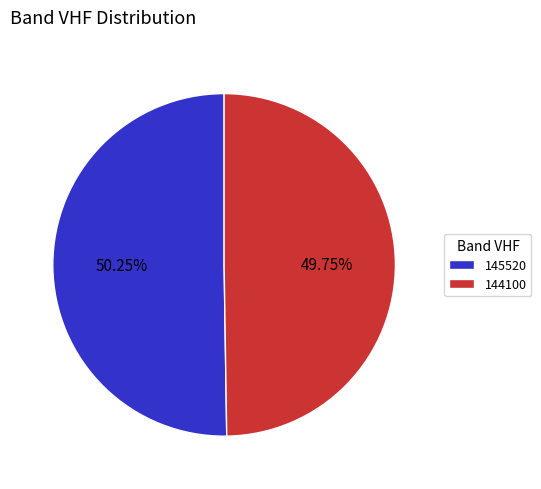

What percentage is the 145520 slice, to the nearest percent?

50%